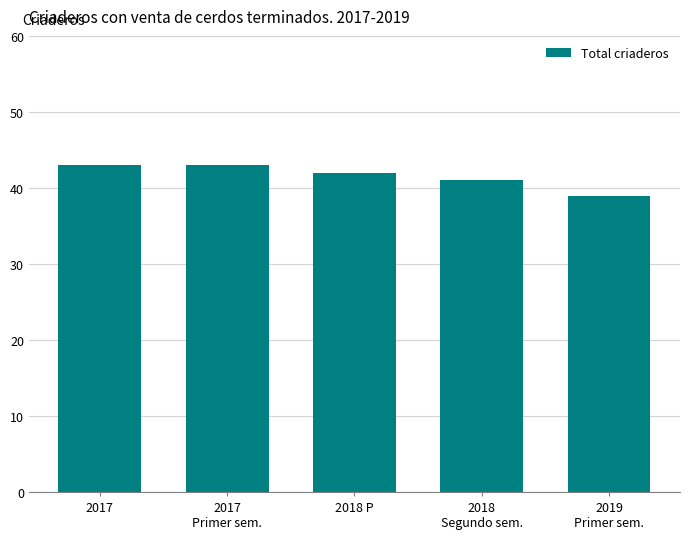

What is the value of the 1st bar from the left?

43